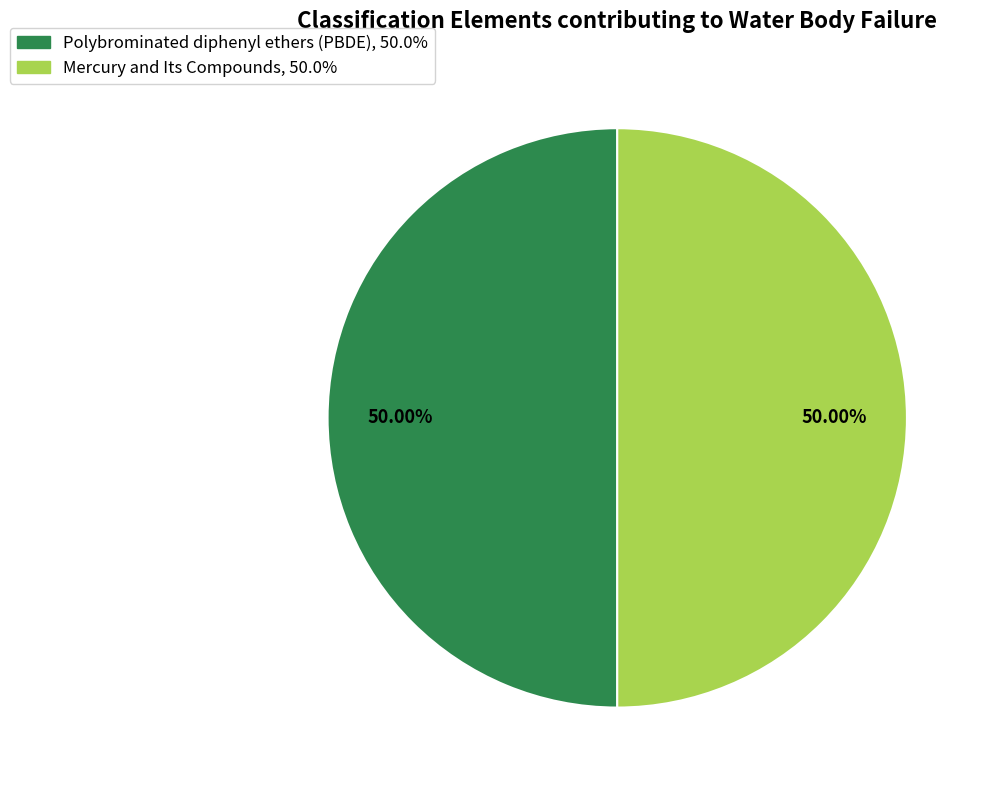

Do Polybrominated diphenyl ethers (PBDE) and Mercury and Its Compounds together represent more than half of the pie?

Yes